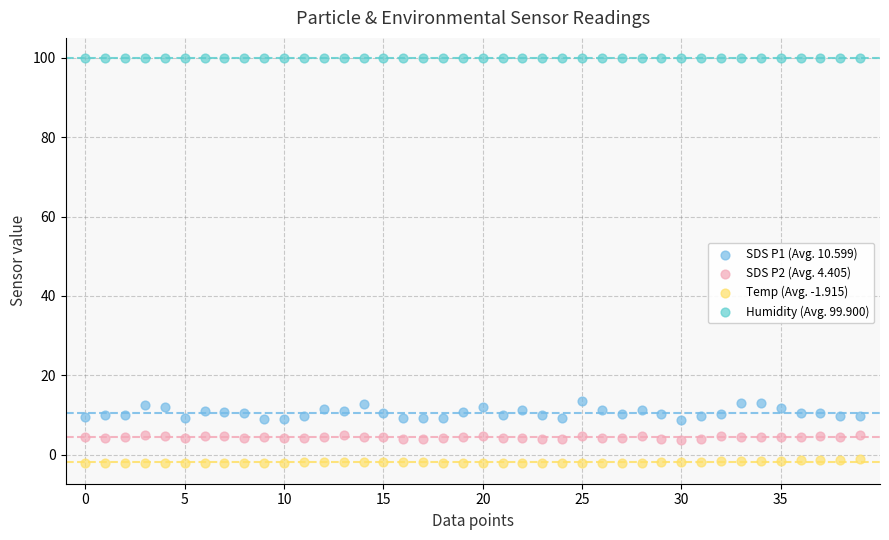

Which series reaches the maximum Y coordinate?

Humidity (Avg. 99.900)